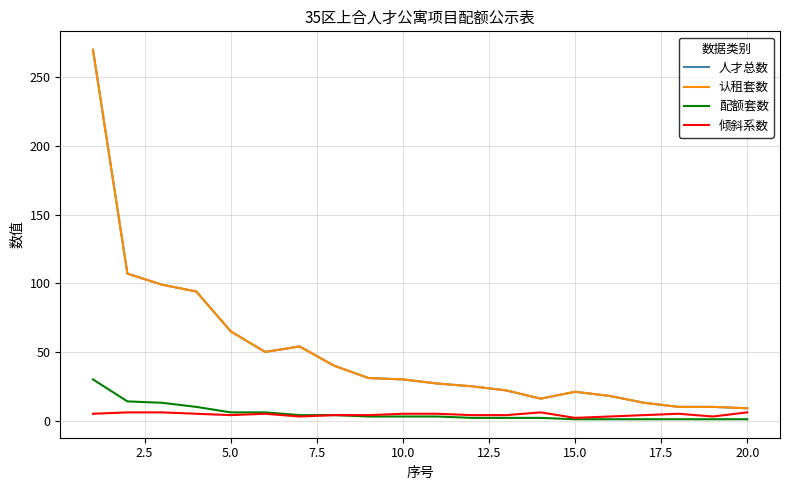

What is the value of the 倾斜系数 point at the 11th from the left?

5